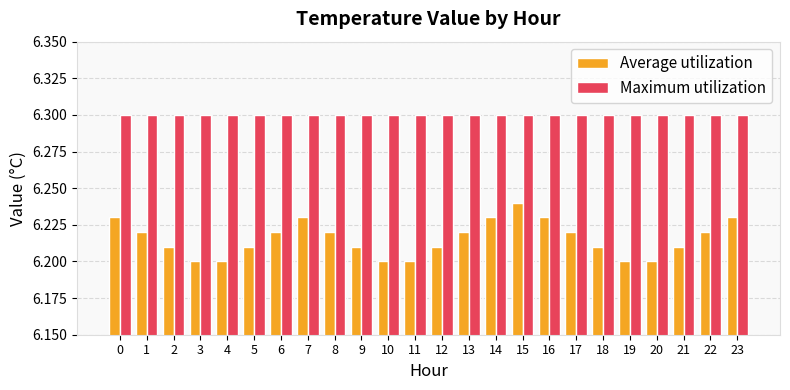

How many groups of bars are there?

24